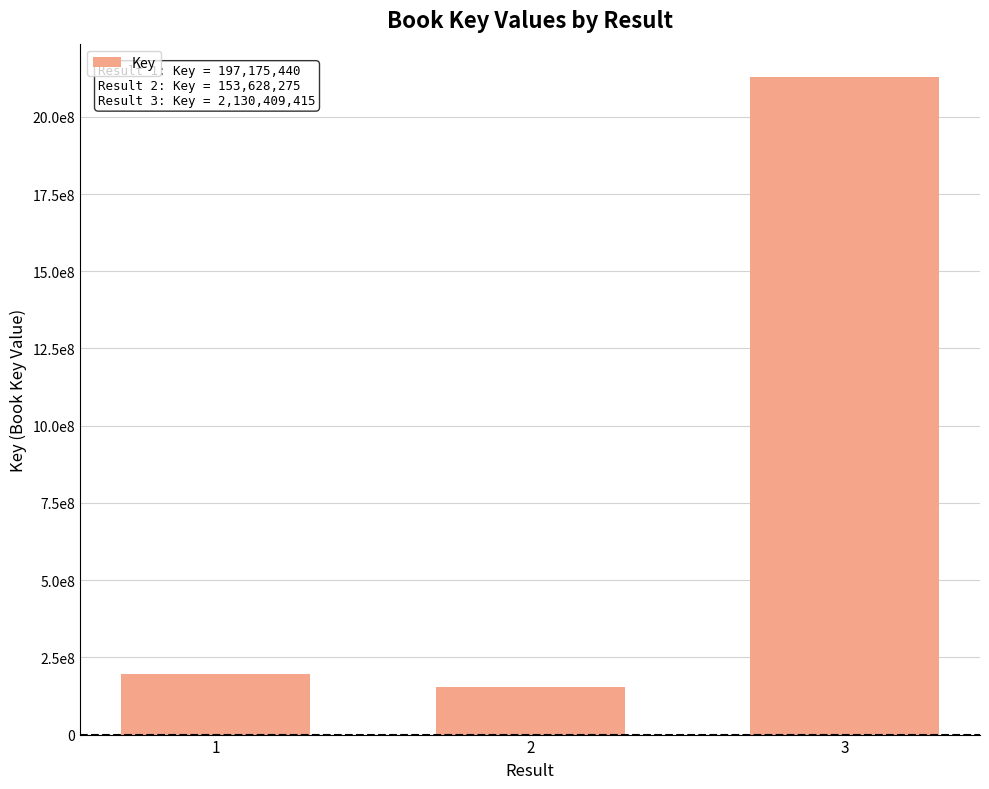

Reading left to right, extract all data points from this chart.

197175440	153628275	2130409415